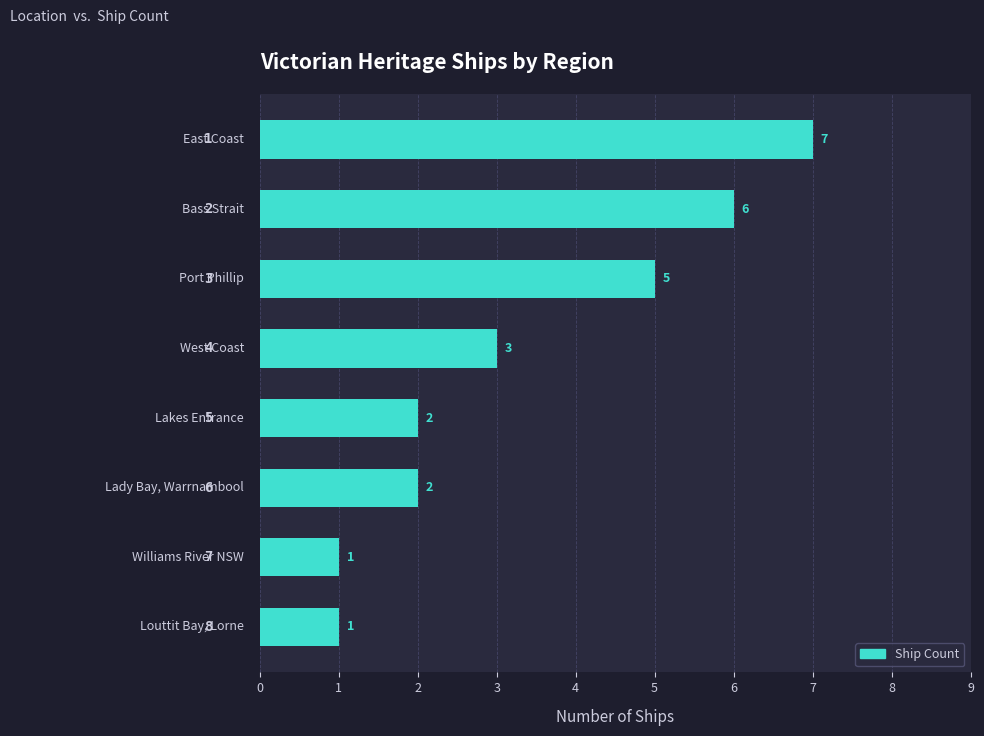

What is the minimum value shown in the chart?

1